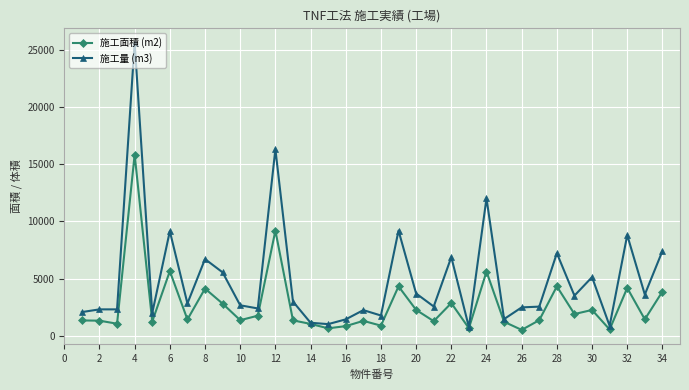

True or false: 施工面積 (m2) has more than 1 interior local peaks.

True